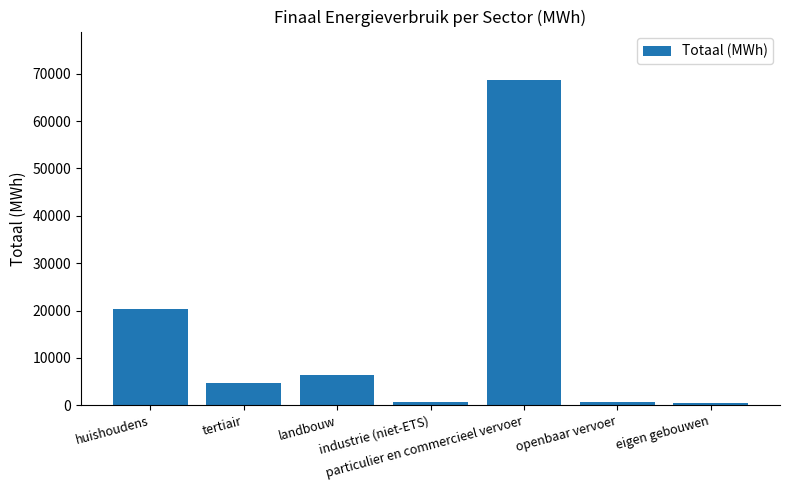

What position from the right is huishoudens?

7